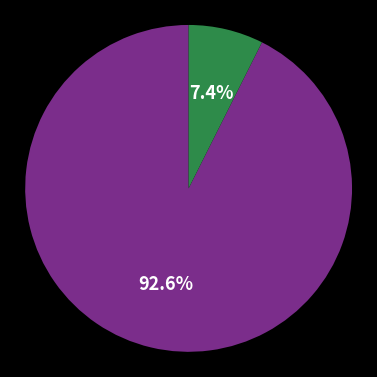

Does any single category account for the majority?

Yes